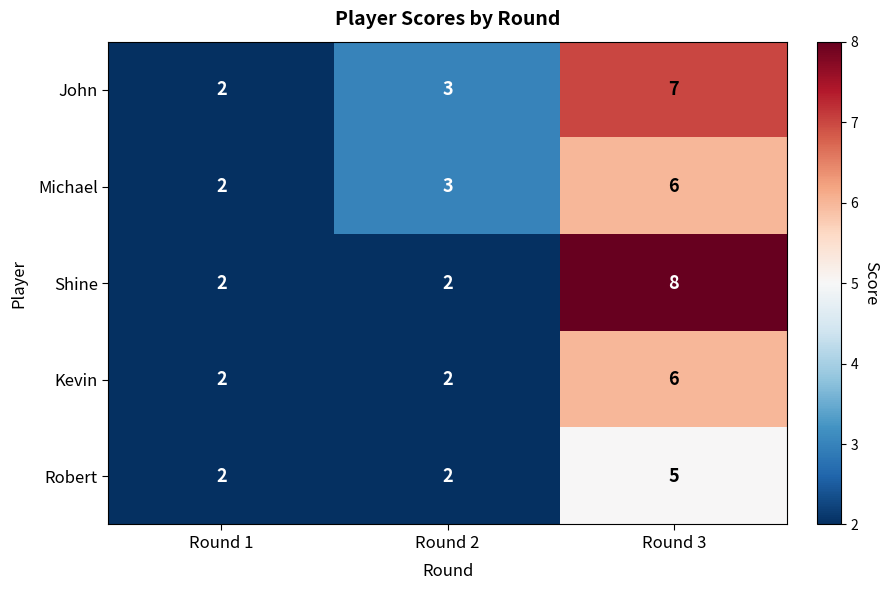

How many data points in Robert are above 2?

1